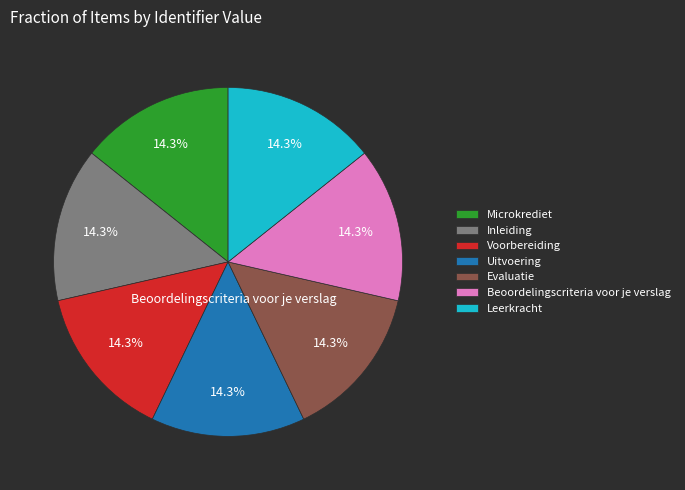

What is the total percentage of Microkrediet and Beoordelingscriteria voor je verslag?

28.6%